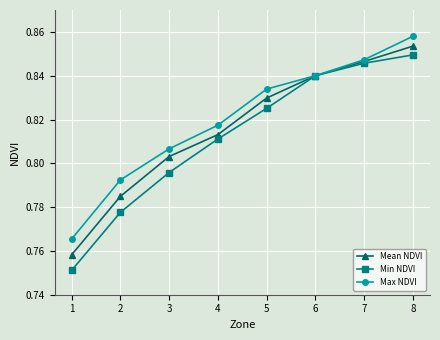

How many data points does each series have?

8